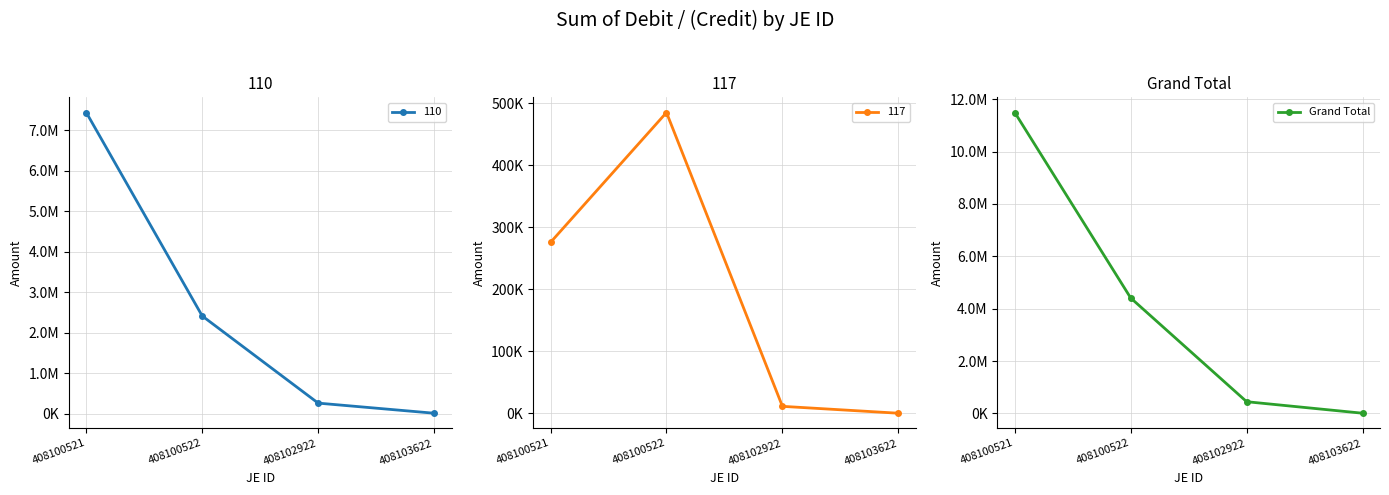

Reading left to right, list all the values displayed in this chart.

11489473.0	4408398.0	449503.3	10210.0